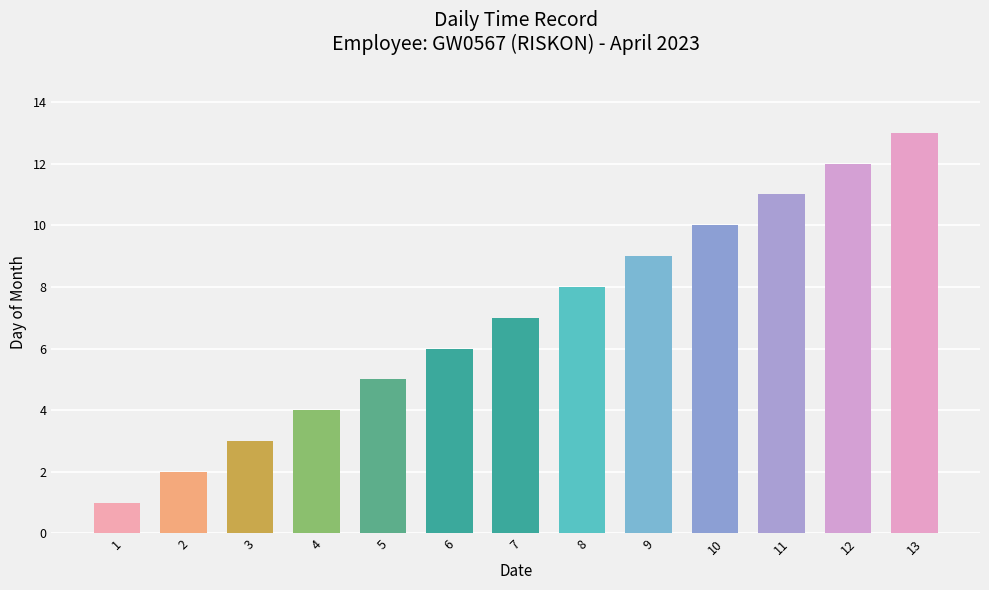

Does the chart contain any negative values?

No